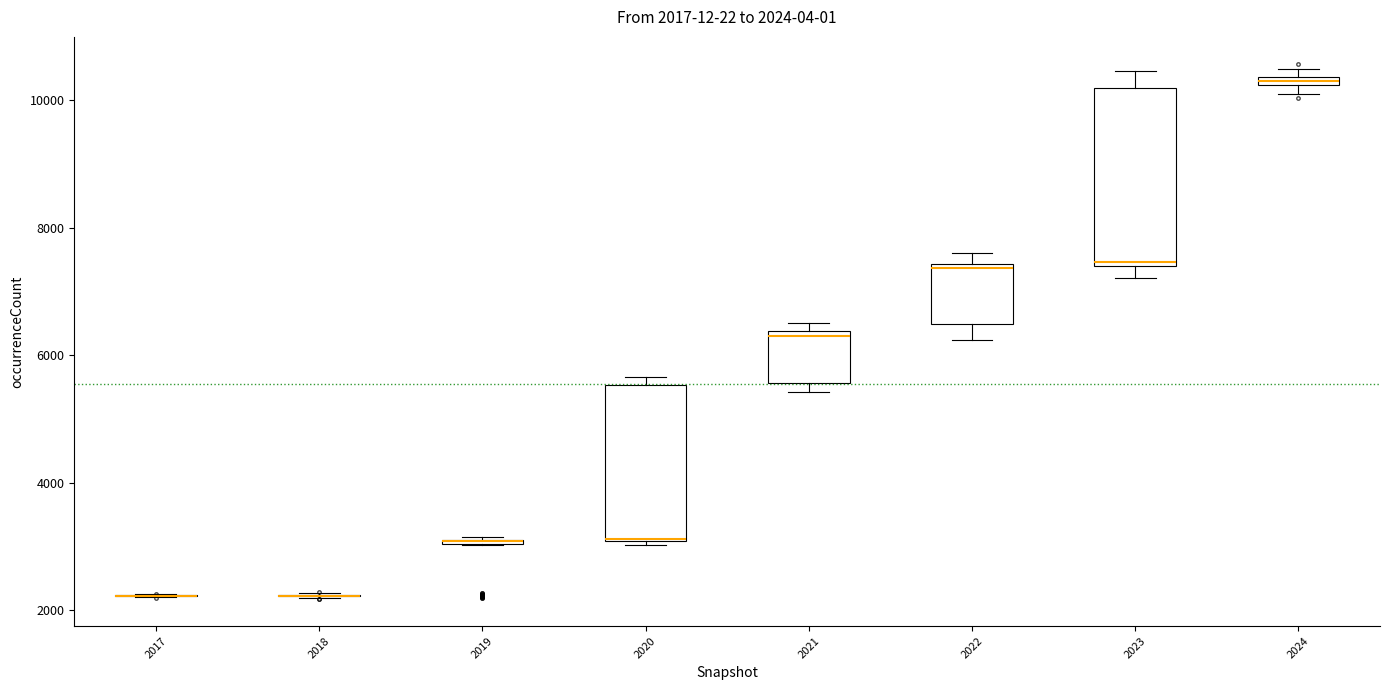

Which box is the tallest, from its lower edge to its upper edge?

2023